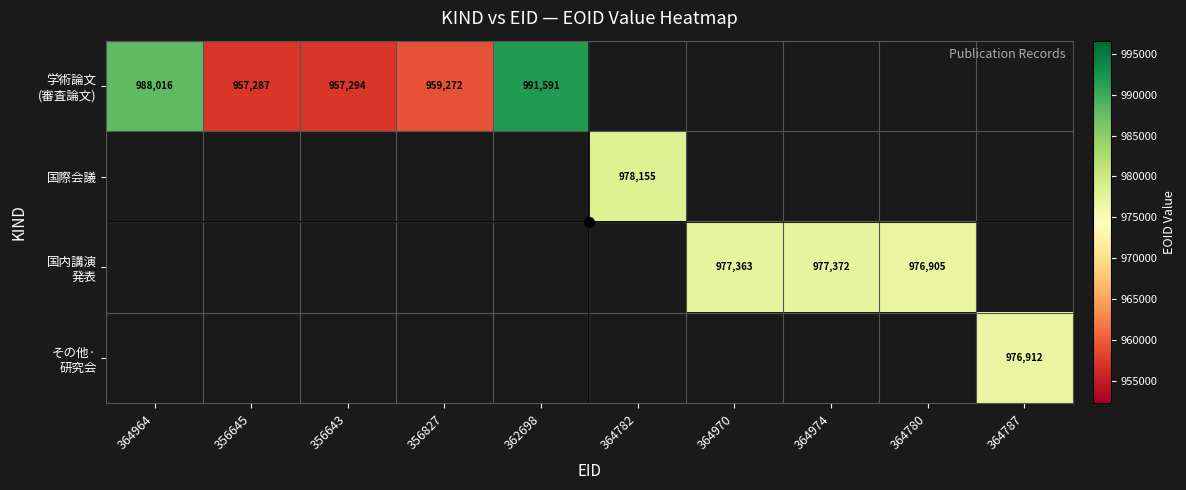

How many series are shown in this chart?

4